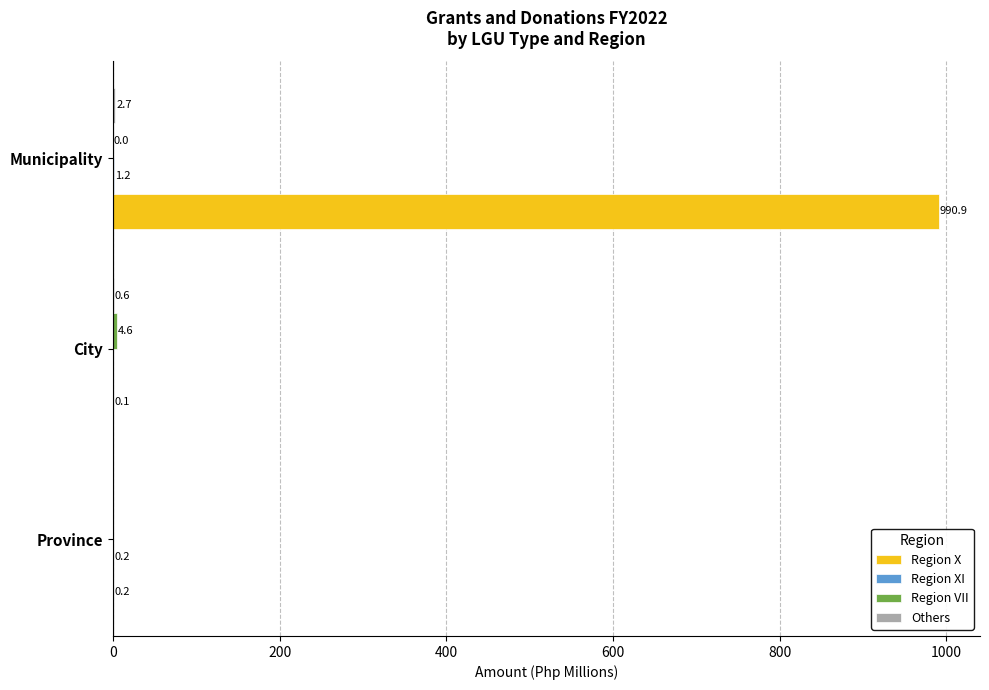

What is the sum of all Region X values?

991.2